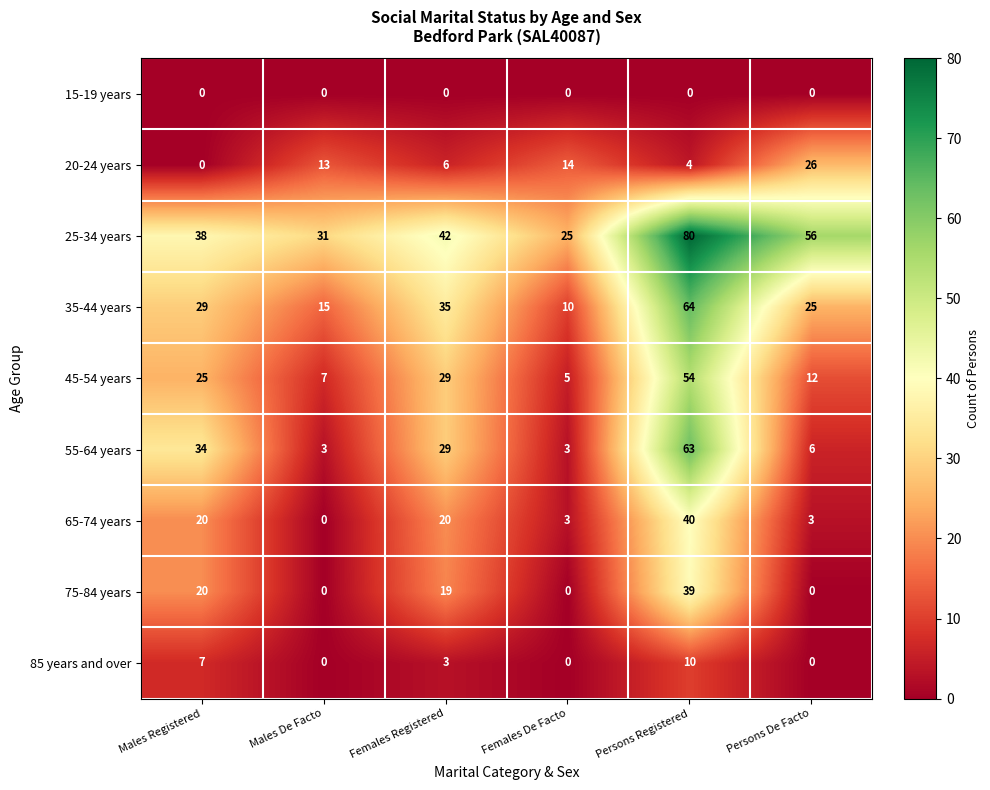

At which category is the sum across all series the highest?

Persons Registered